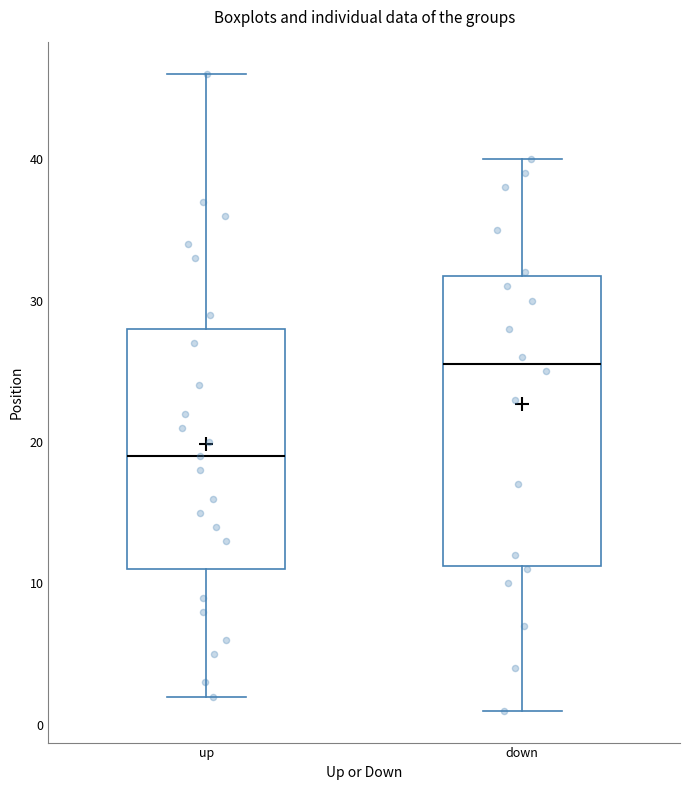

Reading left to right, read every box against the y-axis: the position of its median line, the range the box covers, and the ends of its whiskers. The values are not printed on the chart, so give them approximately, as read against the axis.

up: median 19, box 11 to 28, whiskers 2 to 46
down: median 26, box 11 to 32, whiskers 1 to 40